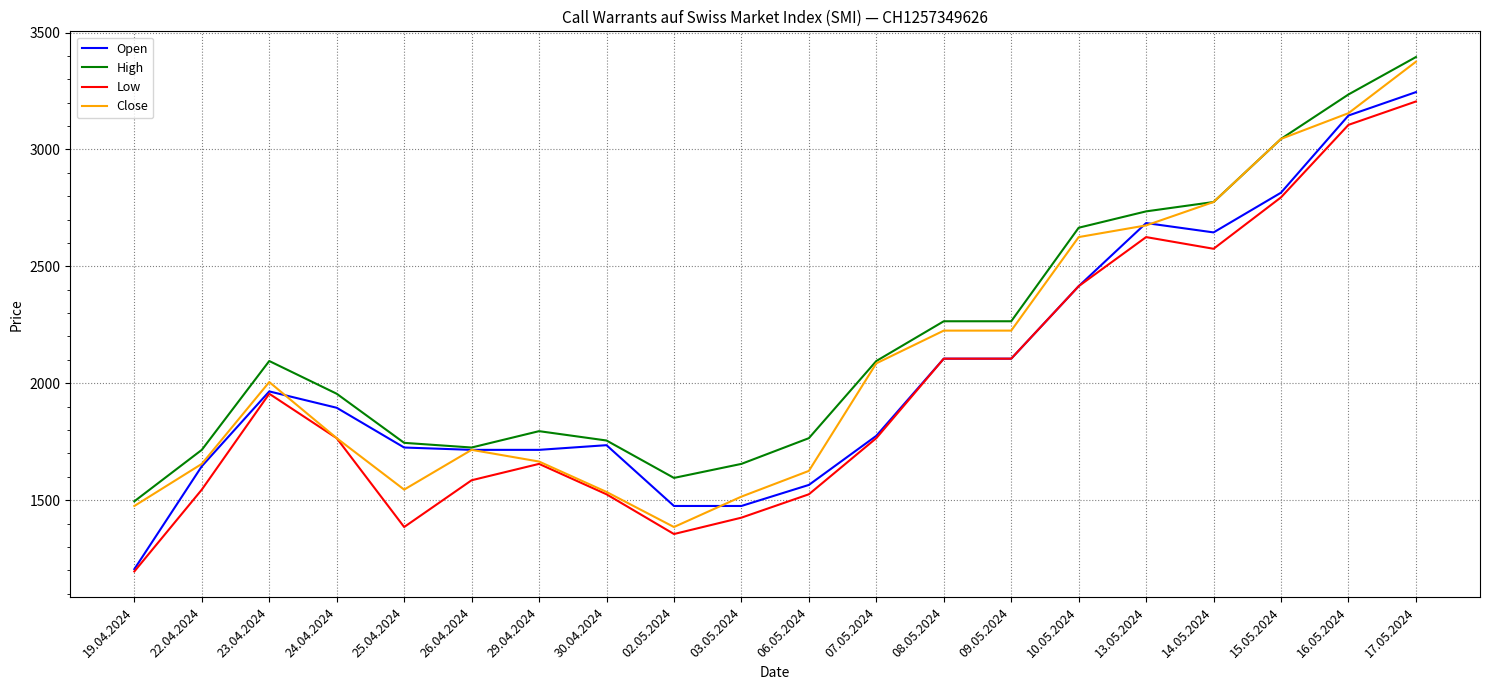

How many lines are shown in the chart?

4